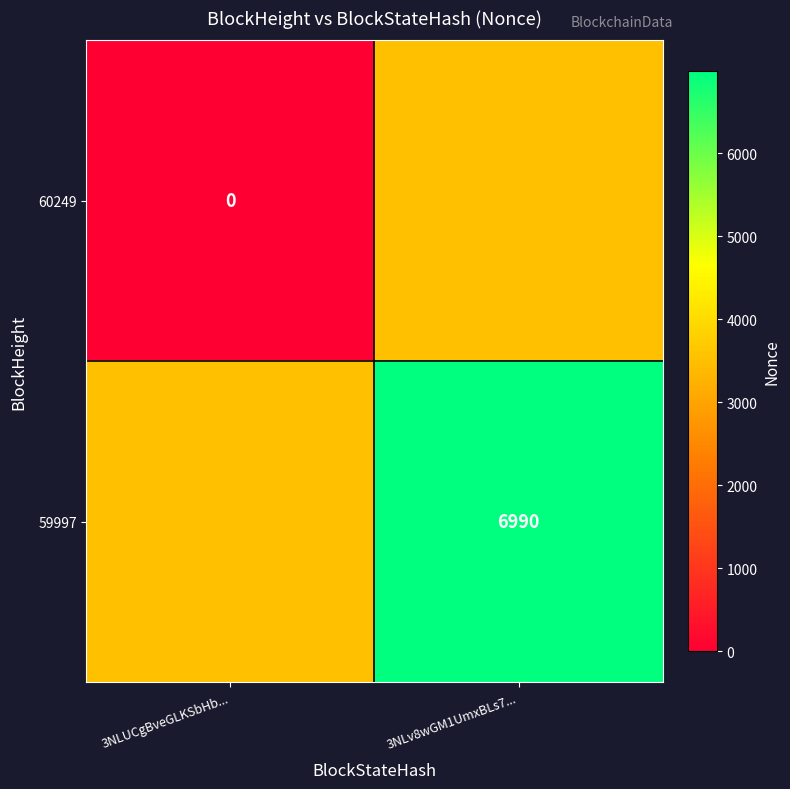

Is it true that 59997 equals 10528 at 3NLv8wGM1UmxBLs7...?

False